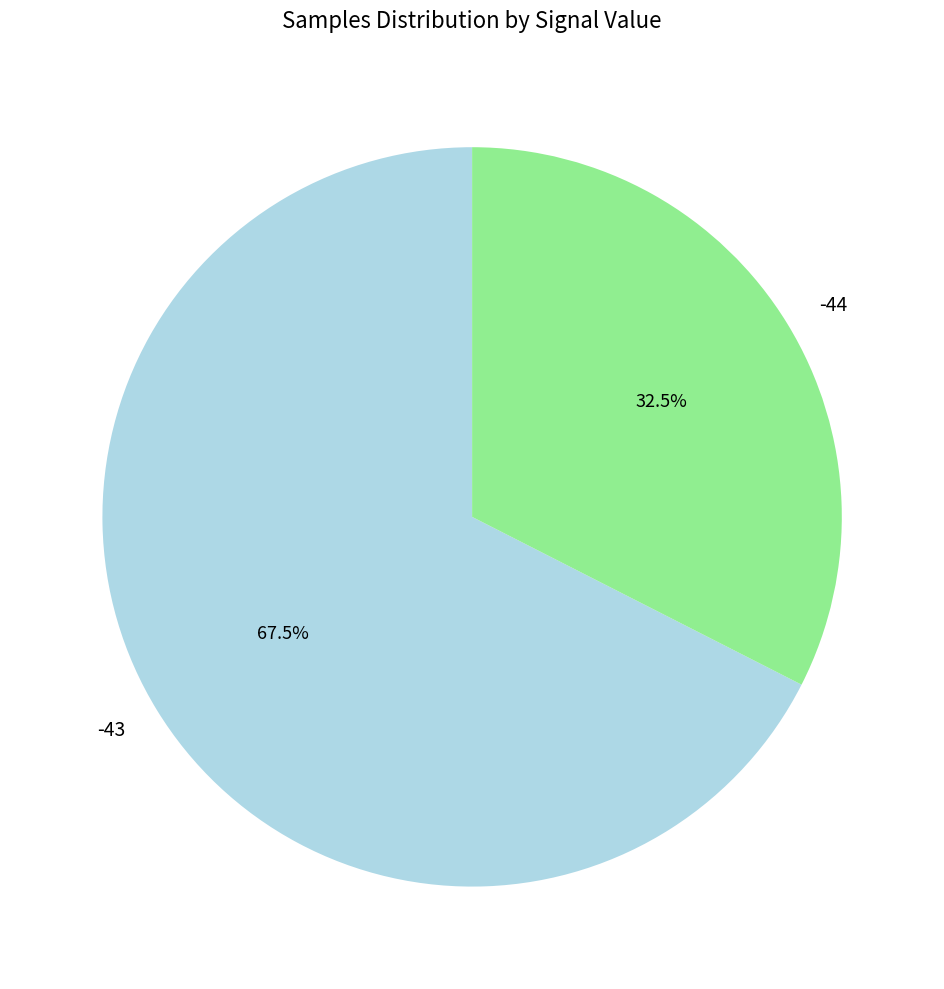

Rank the categories by value from highest to lowest.

-43, -44